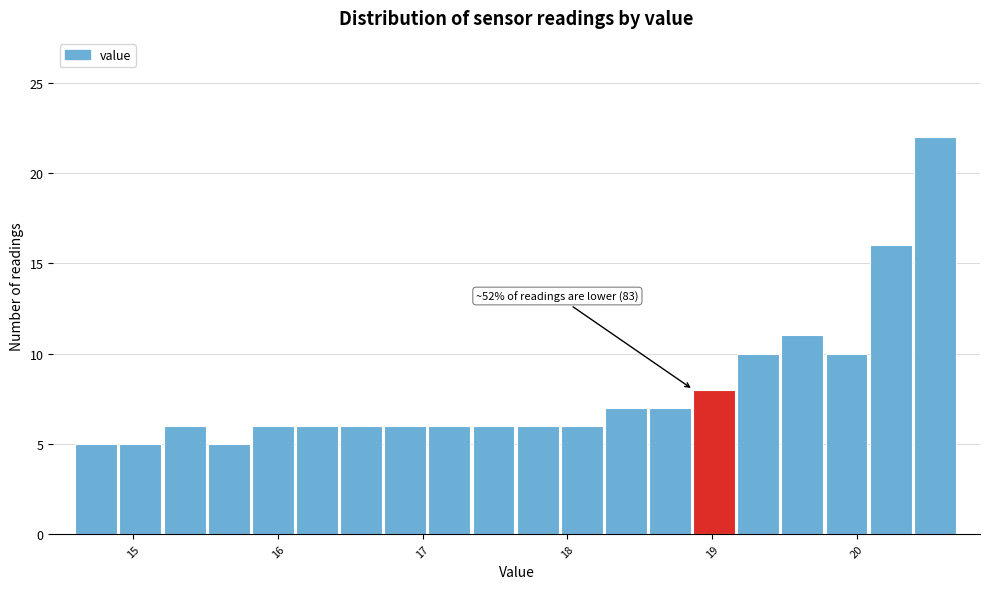

Read against the x-axis, roughly where is the centre of the tallest bar?

20.5